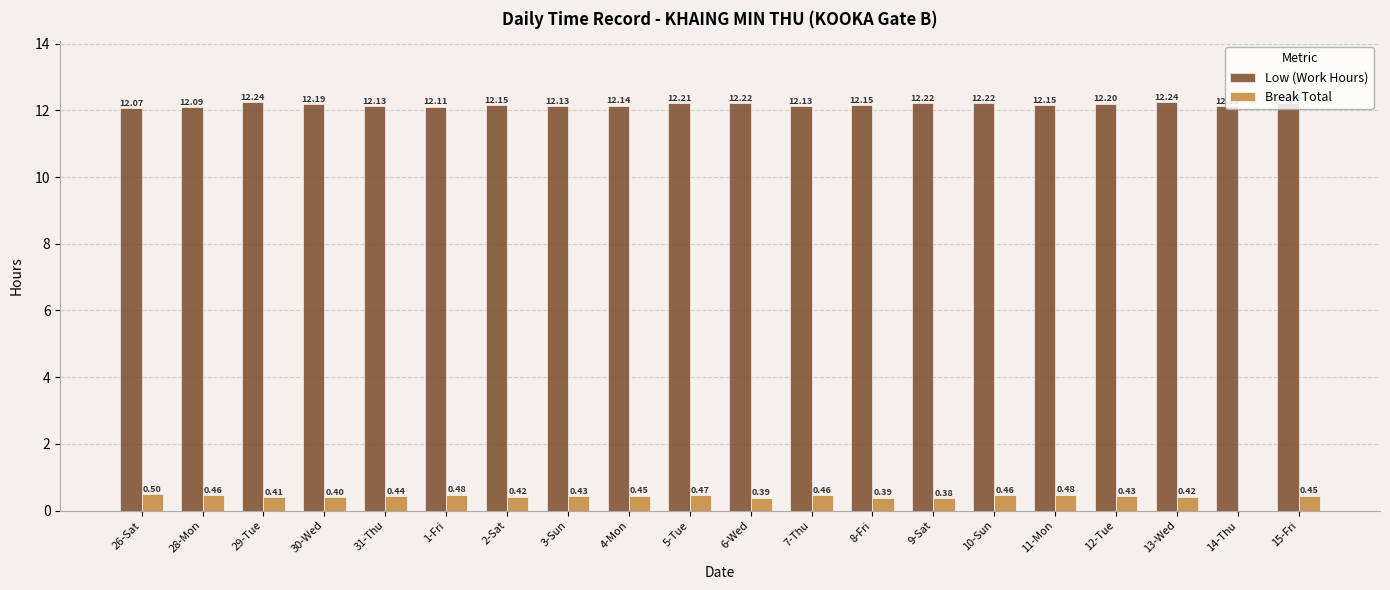

What is the sum of all Break Total values?

8.3